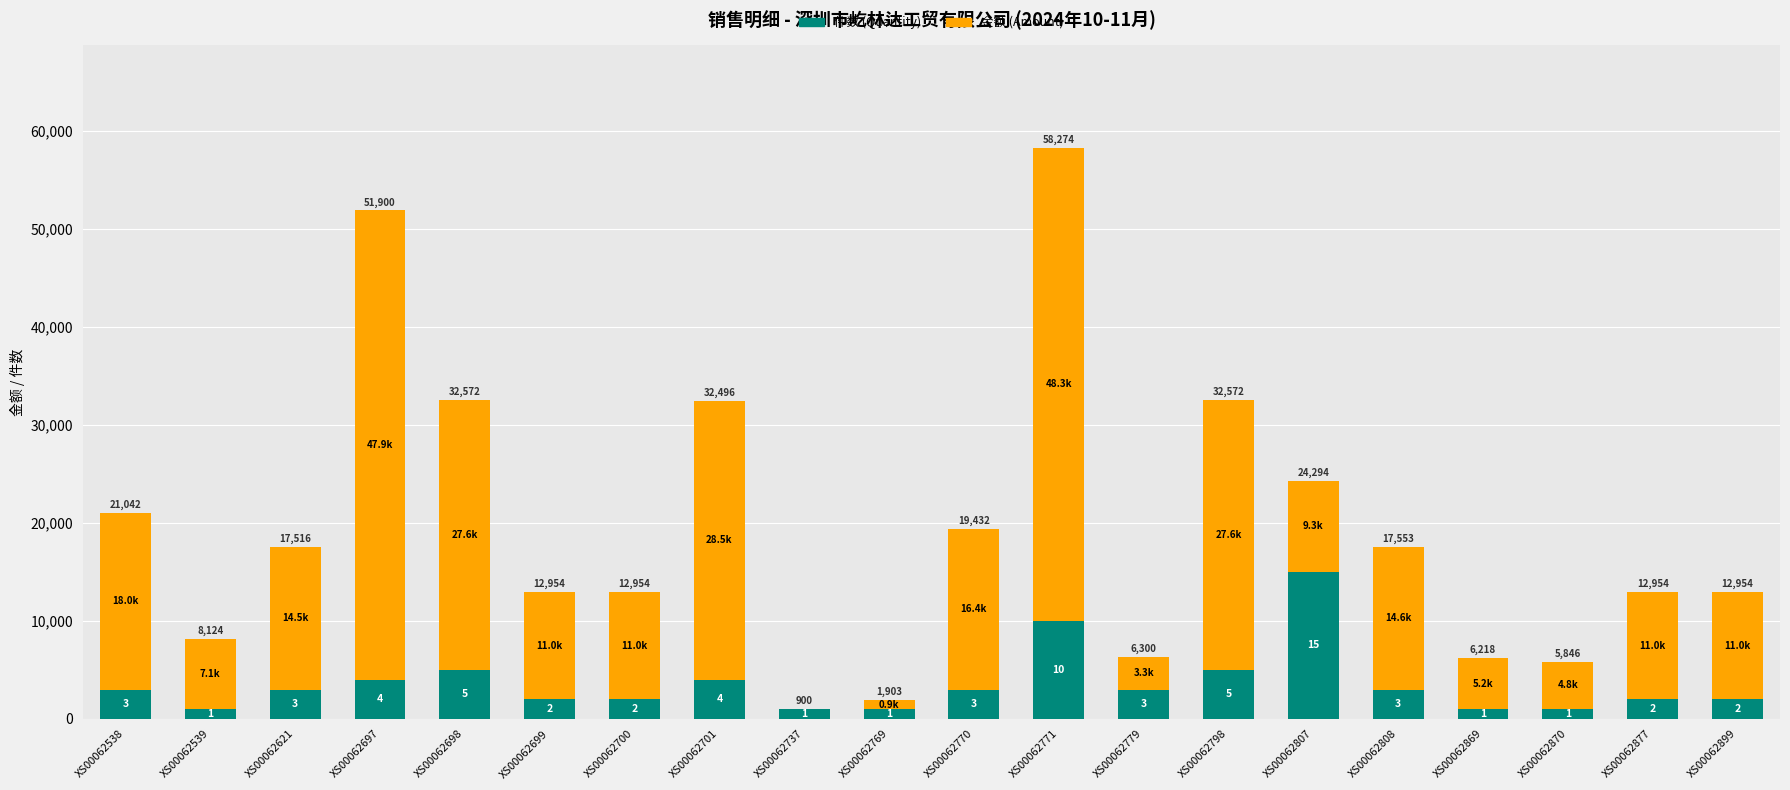

Are the bars grouped side by side (vs. stacked)?

No